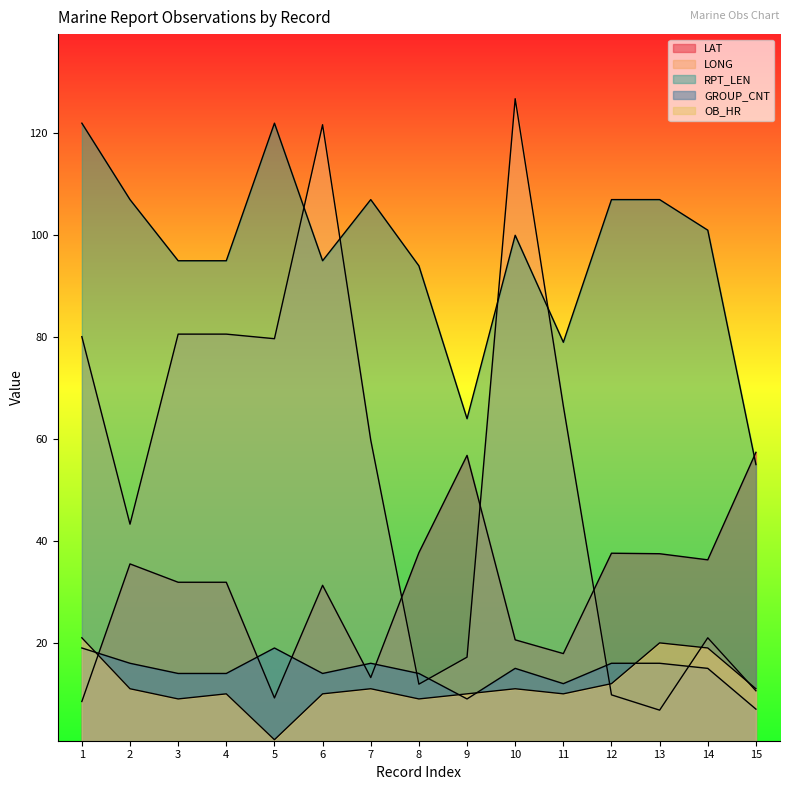

Which label corresponds to the largest value in the chart?

10